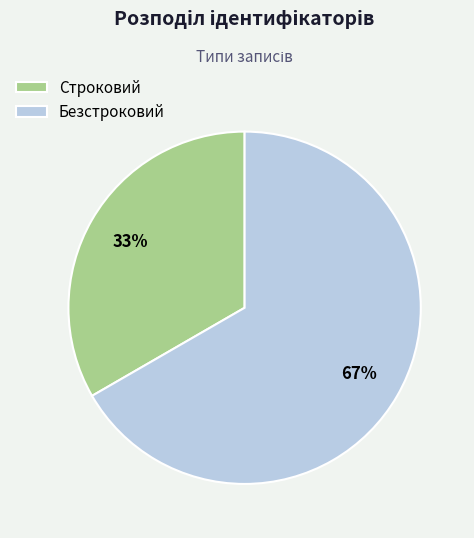

True or false: Безстроковий accounts for 79% of the total.

False